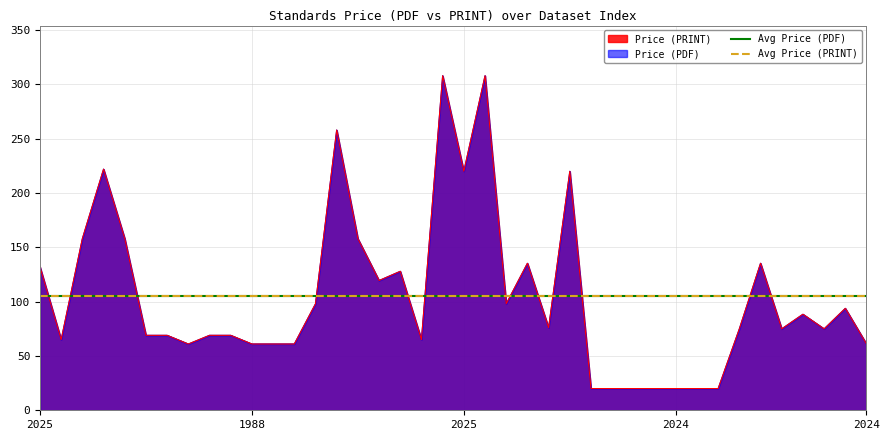

Rank the series at 2024 from highest to lowest value.

Price (PDF), Price (PRINT)